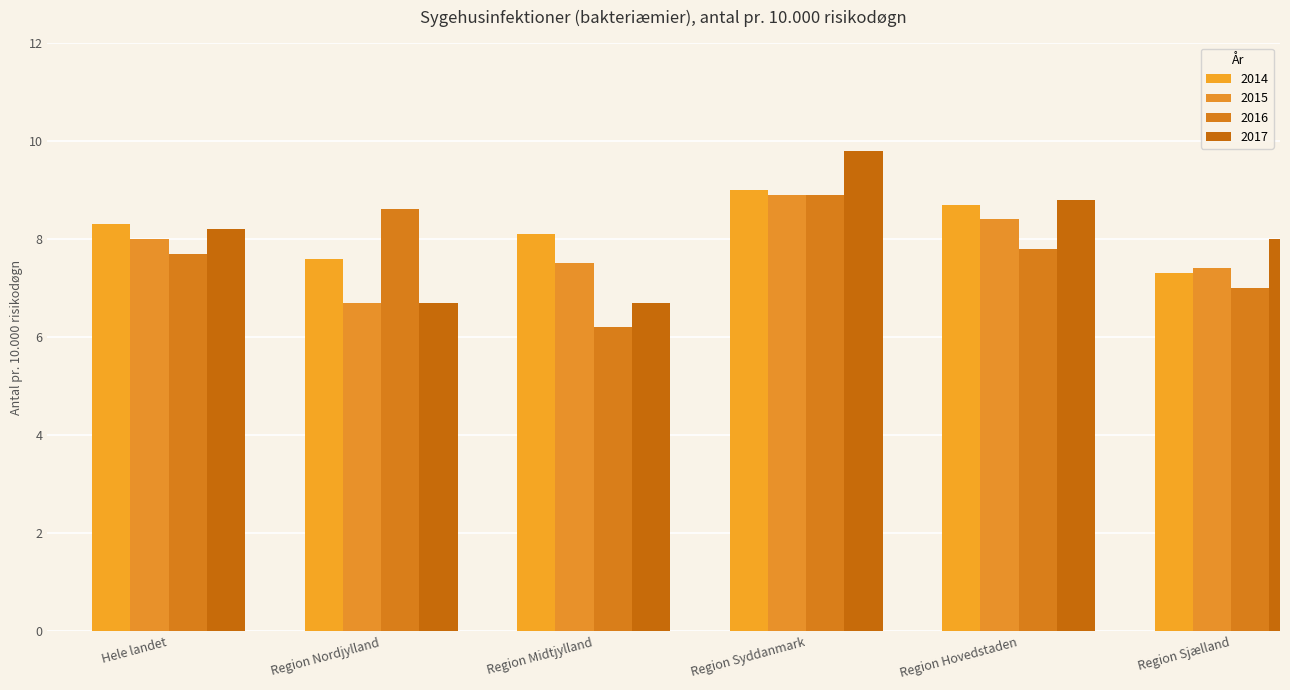

Rank the categories by 2016 value from highest to lowest.

Region Syddanmark, Region Nordjylland, Region Hovedstaden, Hele landet, Region Sjælland, Region Midtjylland